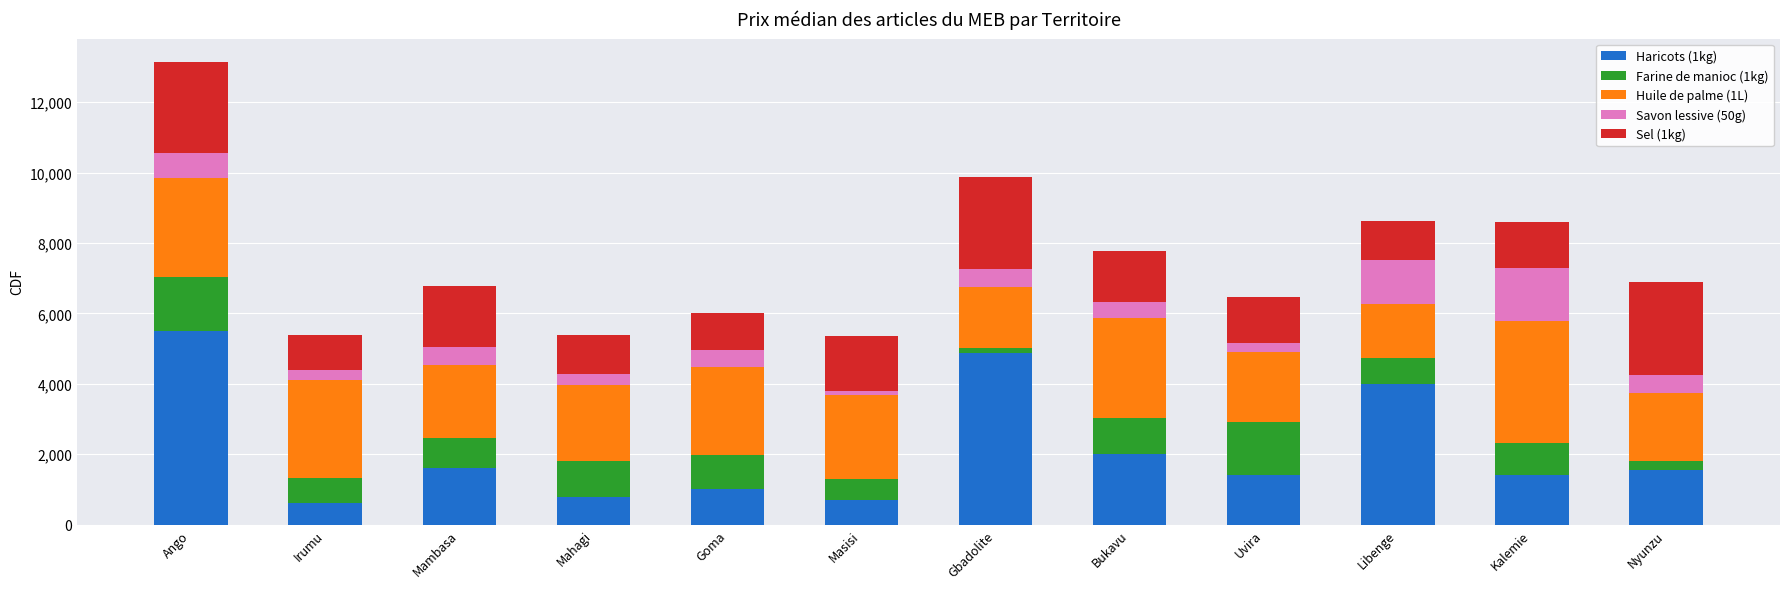

At which category is the sum across all series the highest?

Ango